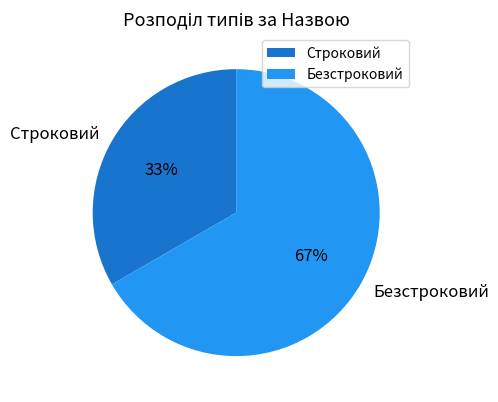

Is there a majority slice in this chart?

Yes